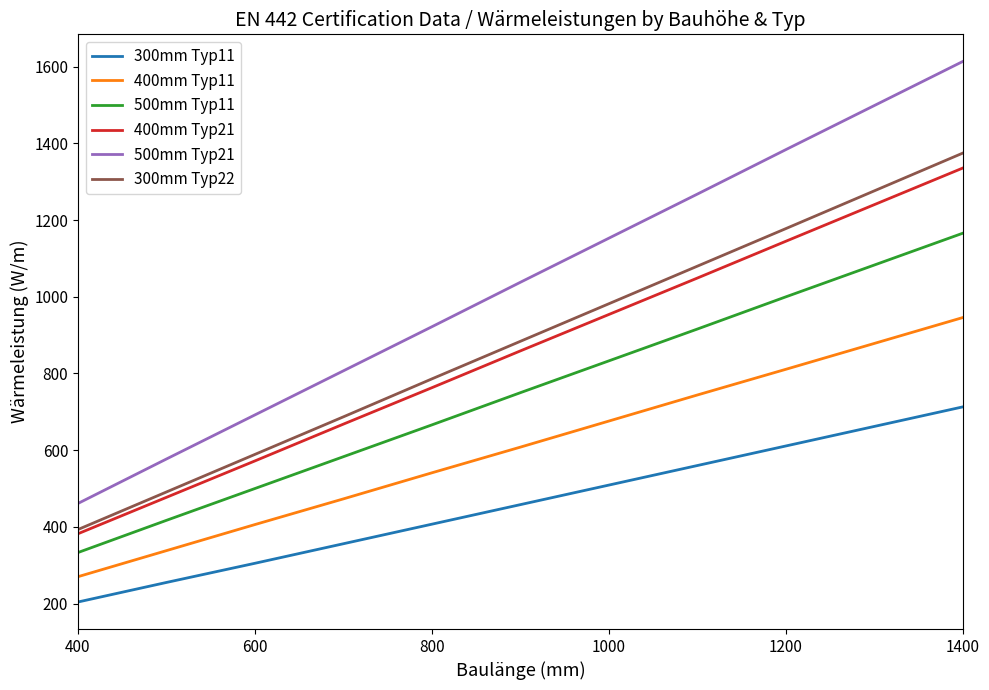

Rank the series by their maximum value, from lowest to highest.

300mm Typ11, 400mm Typ11, 500mm Typ11, 400mm Typ21, 300mm Typ22, 500mm Typ21